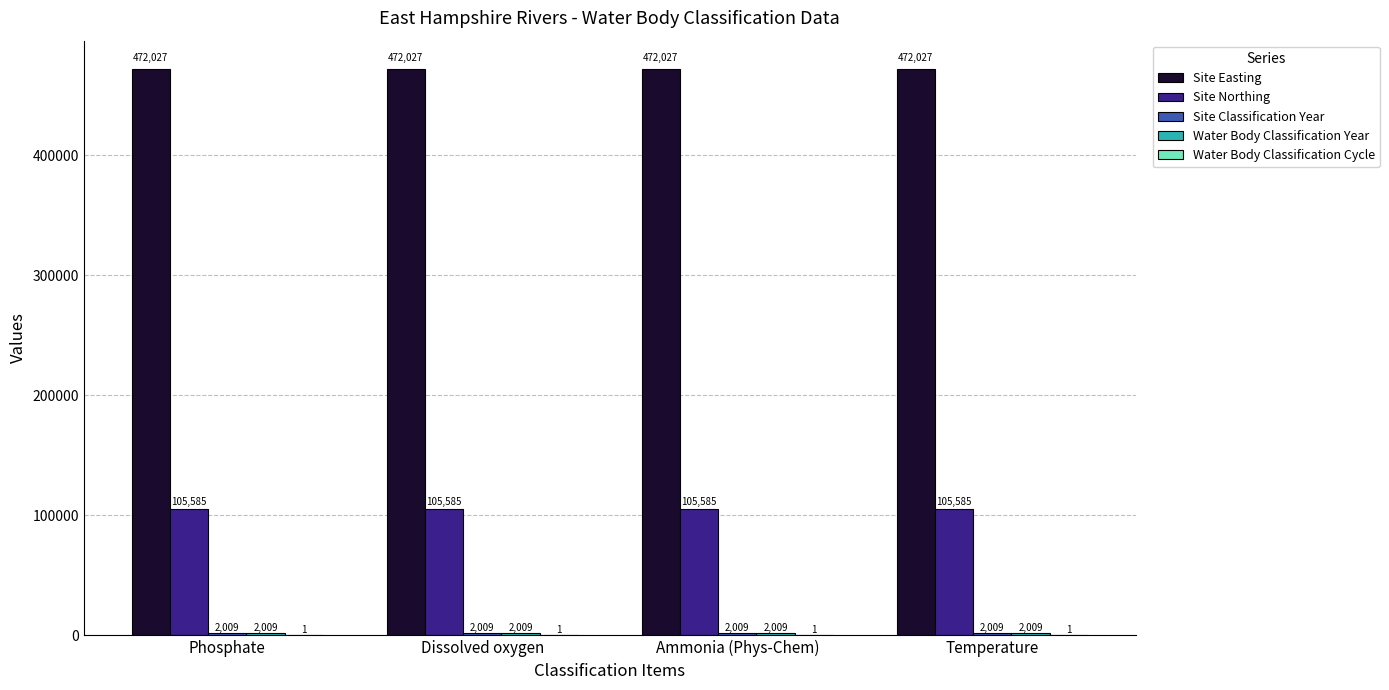

What is the total value across all series at Ammonia (Phys-Chem)?

581631